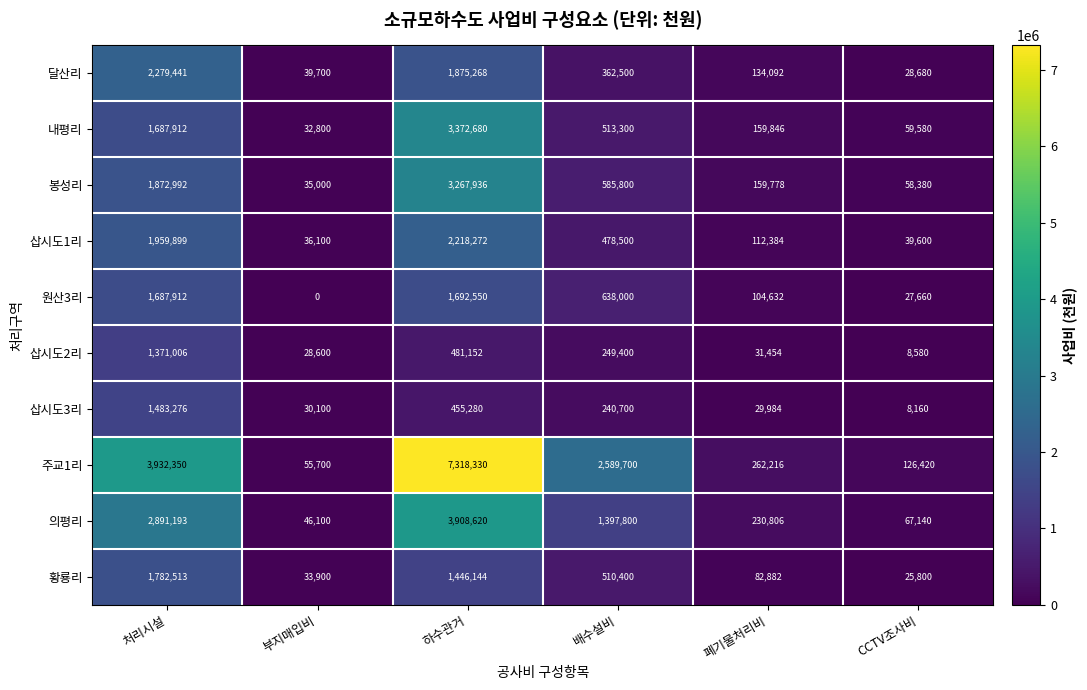

At 배수설비, list the series in order from smallest to largest.

삽시도3리, 삽시도2리, 달산리, 삽시도1리, 황룡리, 내평리, 봉성리, 원산3리, 의평리, 주교1리